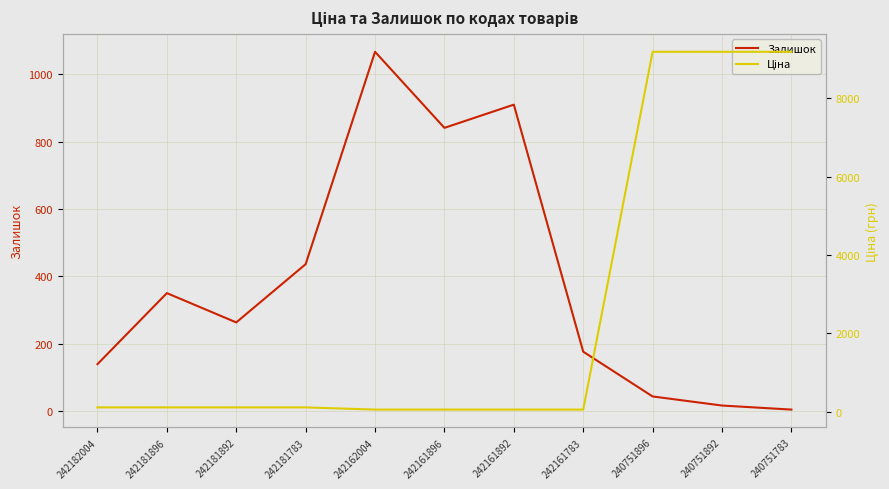

Where does the Ціна series first go above 111?

242182004